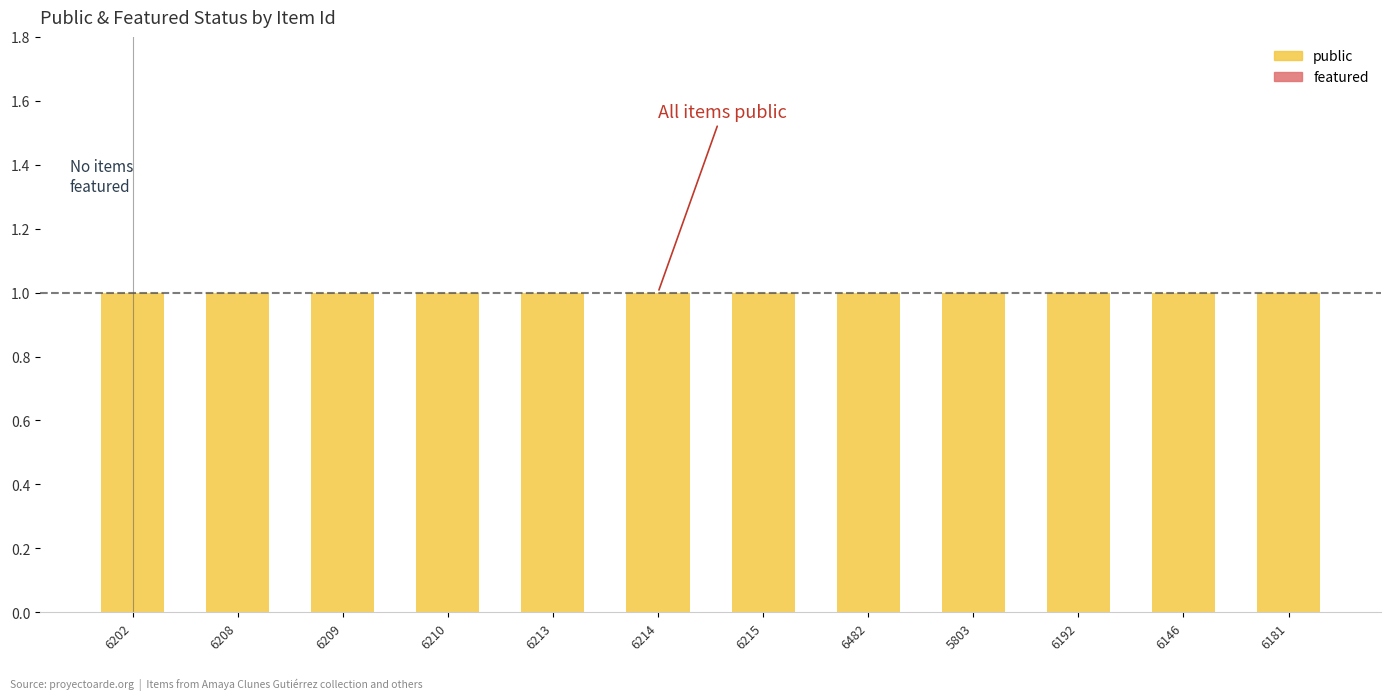

What is the lowest value of the public series?

1